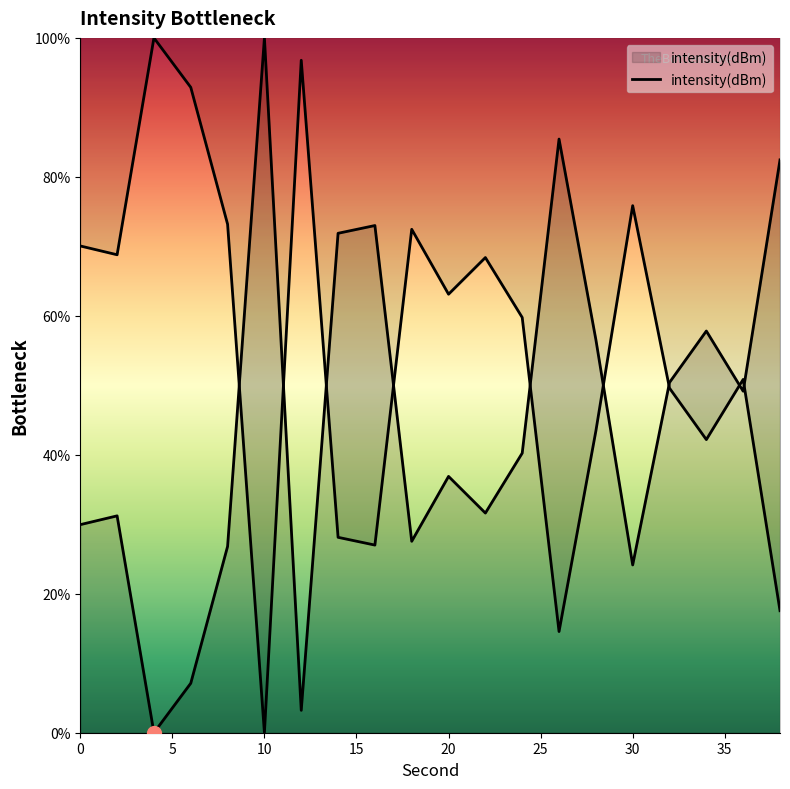

Rank the categories by value from lowest to highest.

10, 26, 38, 16, 14, 34, 28, 32, 36, 24, 20, 22, 2, 0, 18, 8, 30, 6, 12, 4